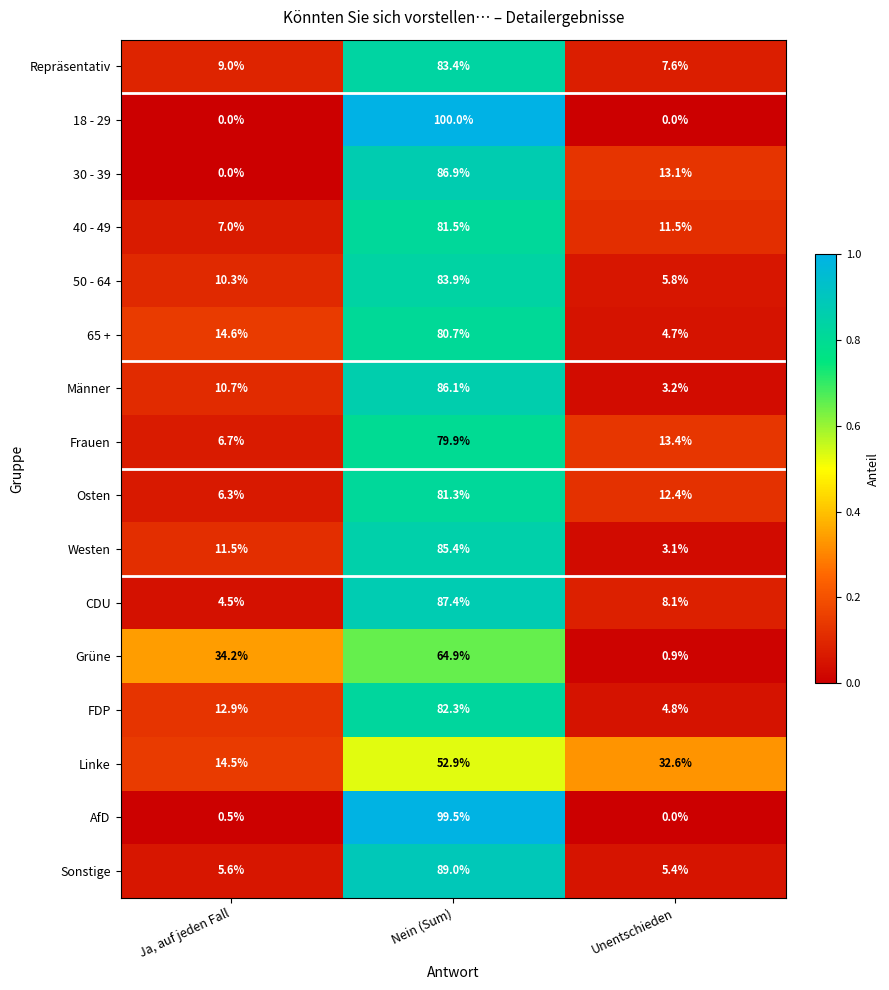

At which label is Männer closest to 44?

Ja, auf jeden Fall